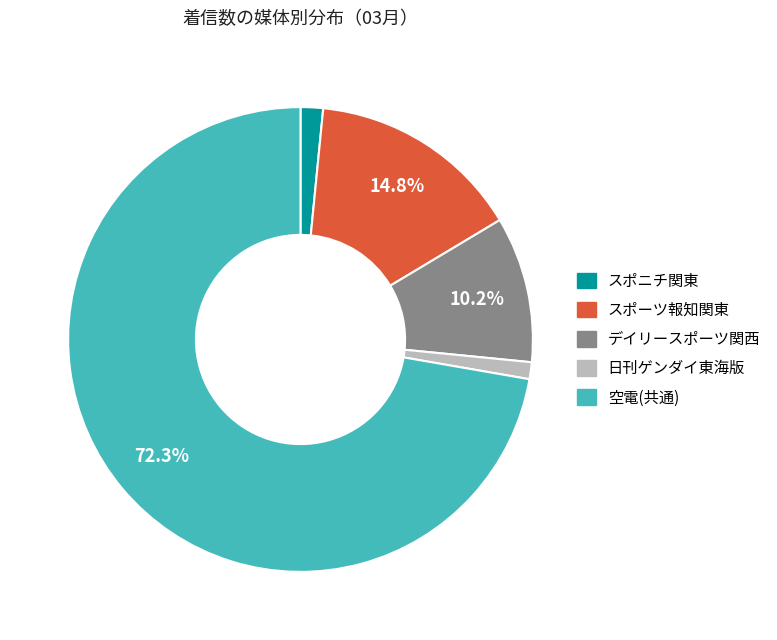

How many slices are in this pie chart?

5